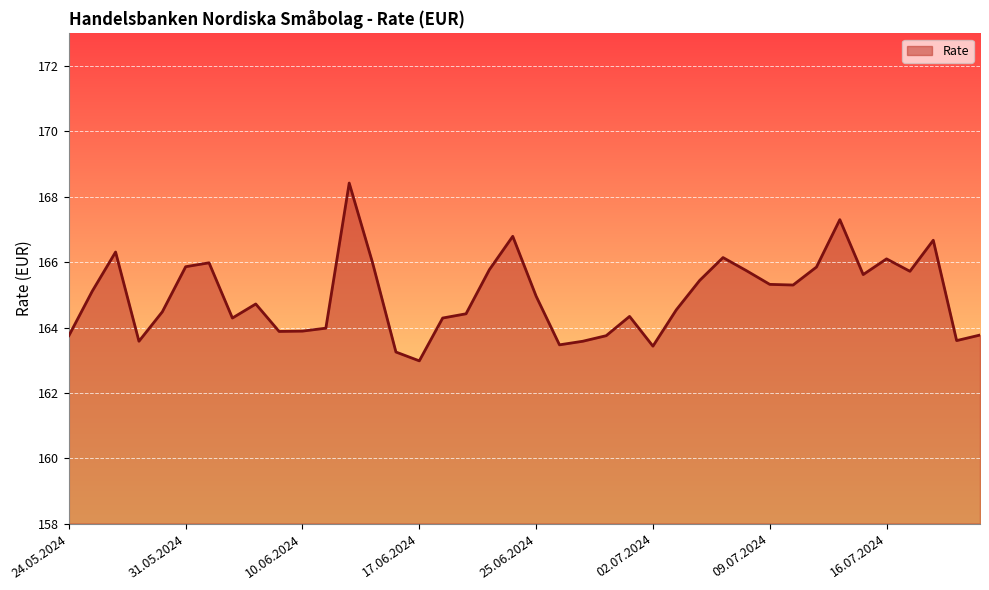

What is the minimum value shown in the chart?

163.0